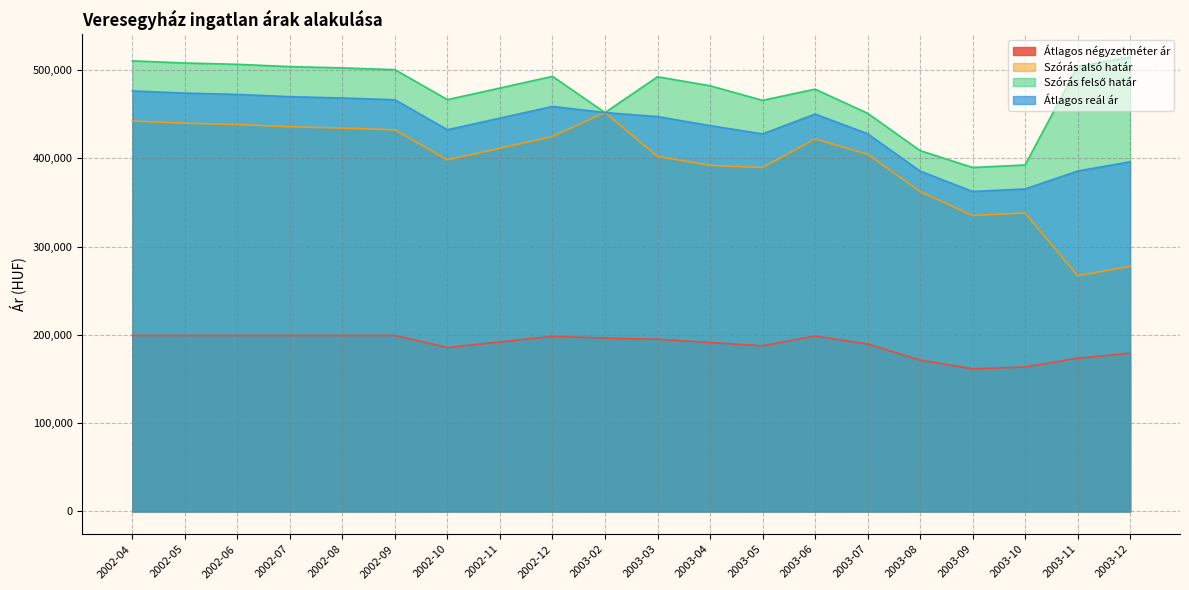

What is the smallest value displayed?

161538